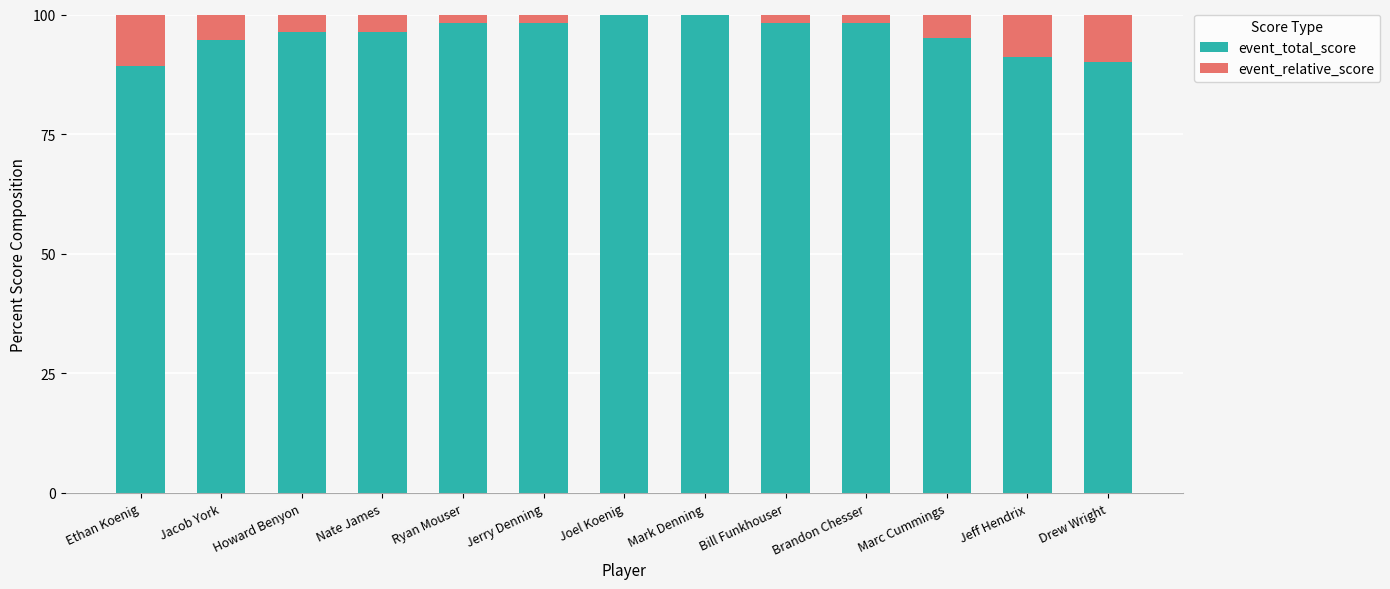

Are the bars horizontal?

No